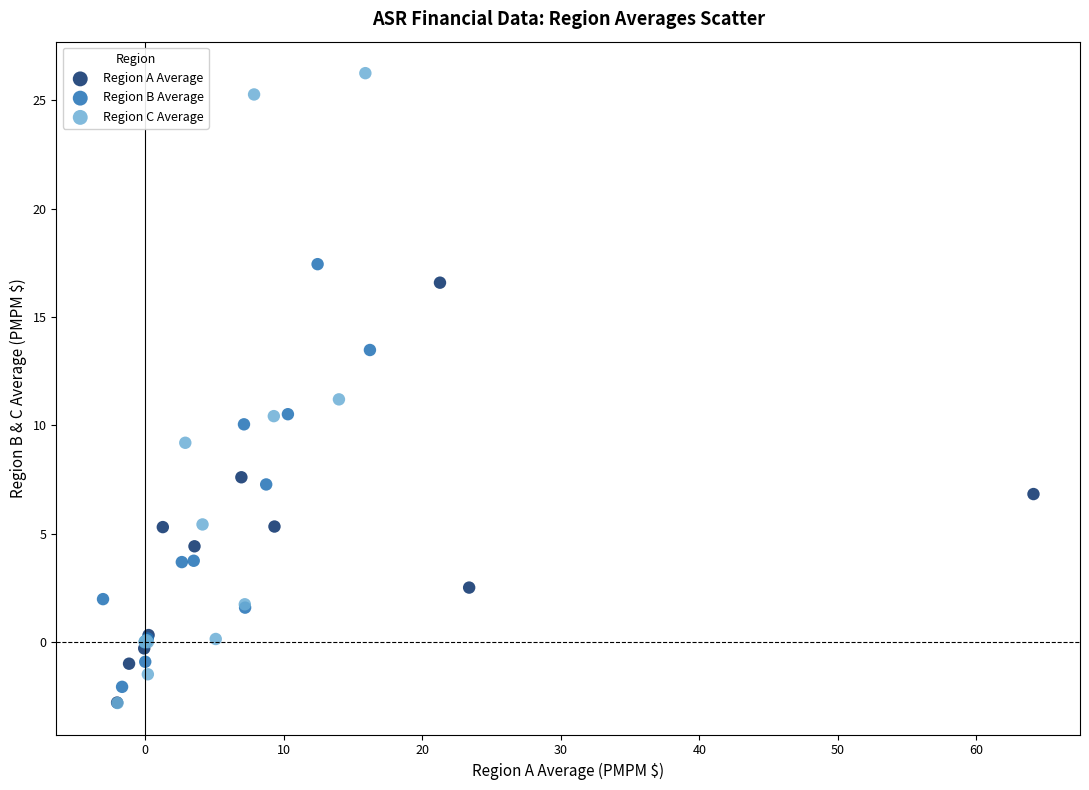

Which series reaches the maximum Y coordinate?

Region C Average